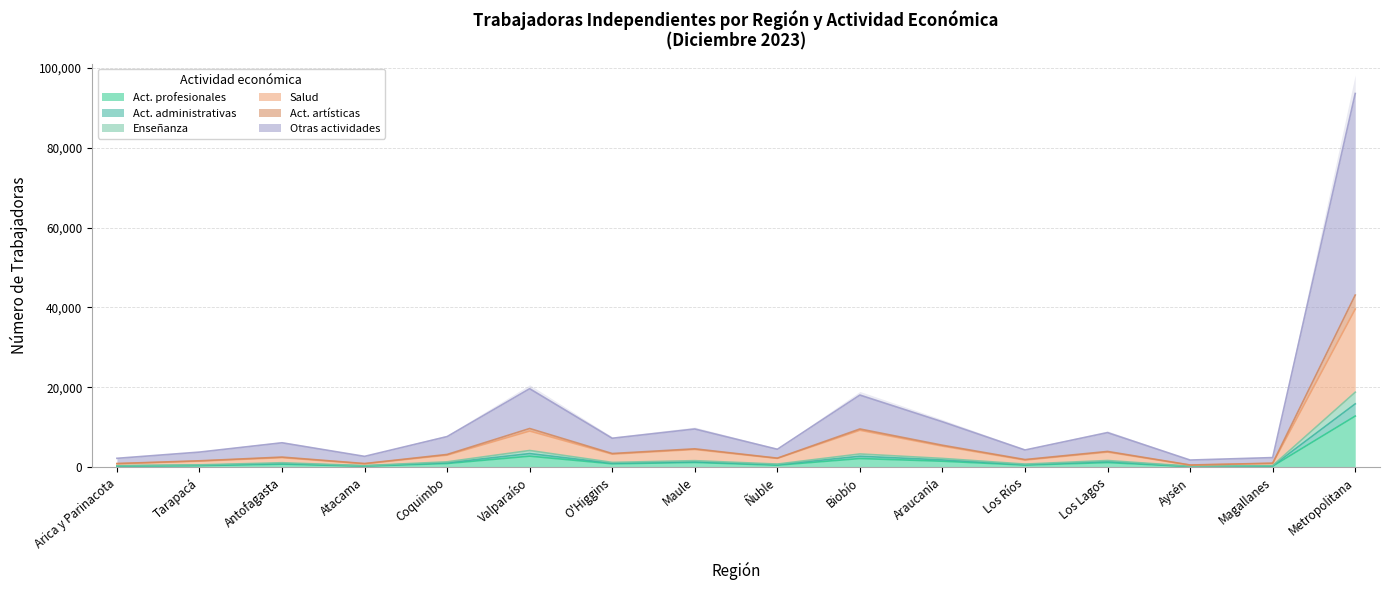

Is it true that Act. profesionales equals 20229 at Metropolitana?

False